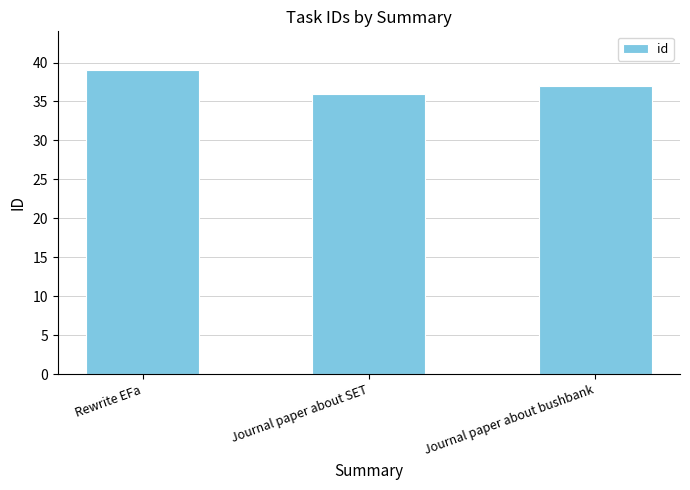

At which category does the chart reach its peak across all series?

Rewrite EFa